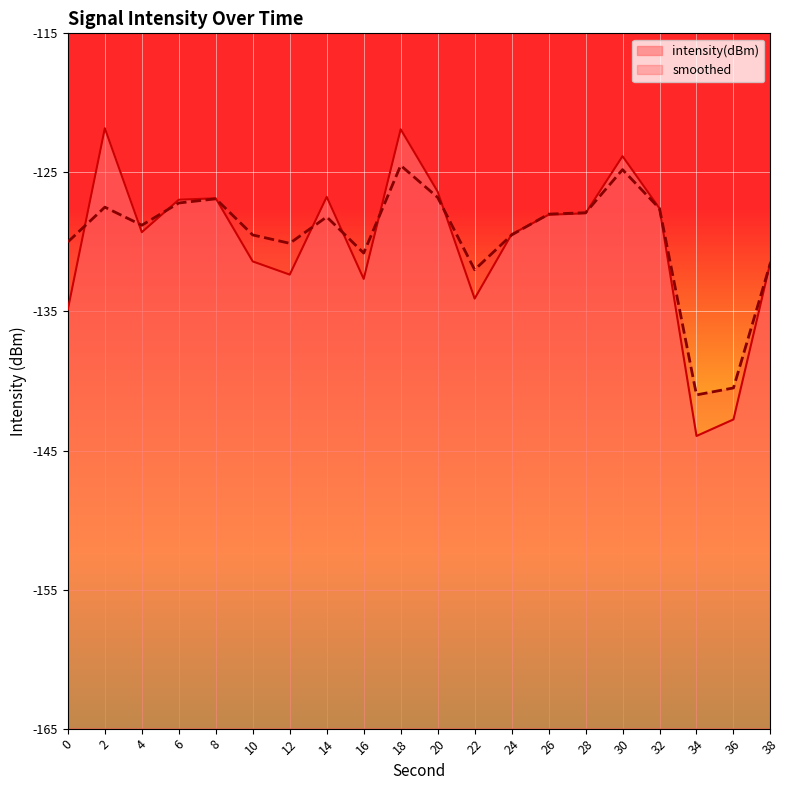

At 38, list the series in order from largest to smallest.

intensity(dBm), smoothed